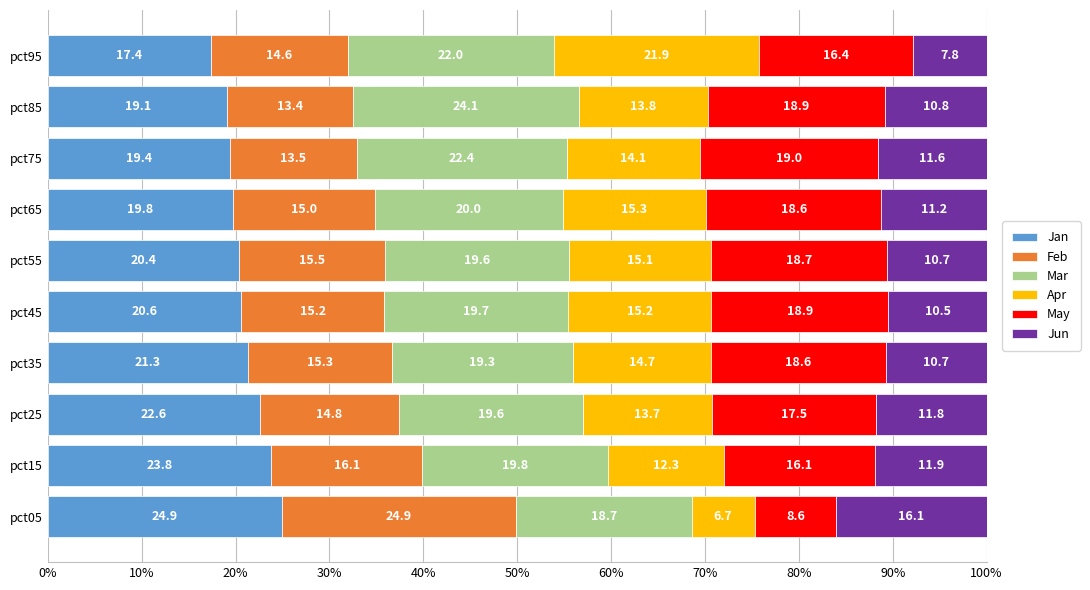

At which label does Jan reach its peak?

pct05